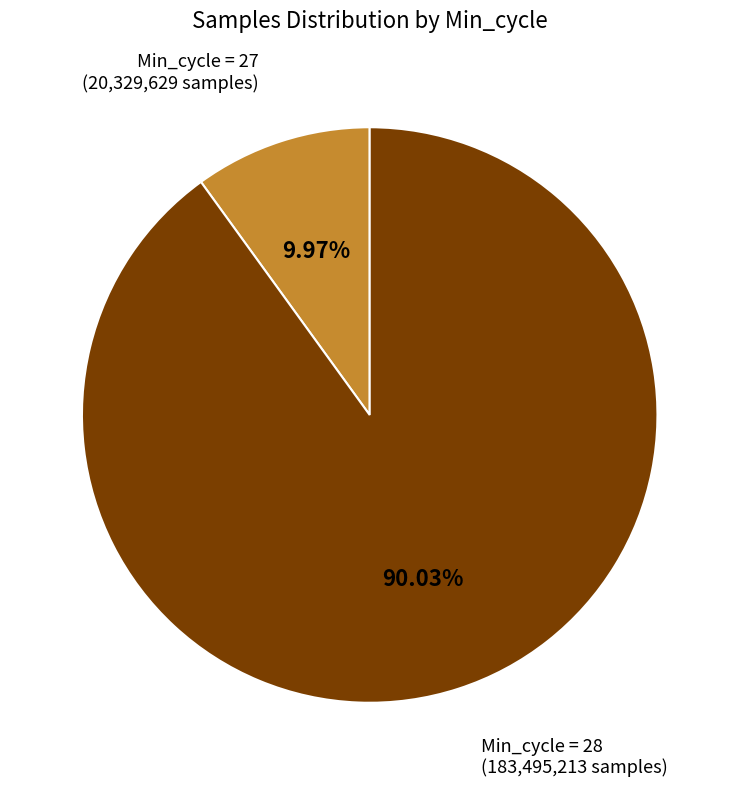

Does any single category account for the majority?

Yes